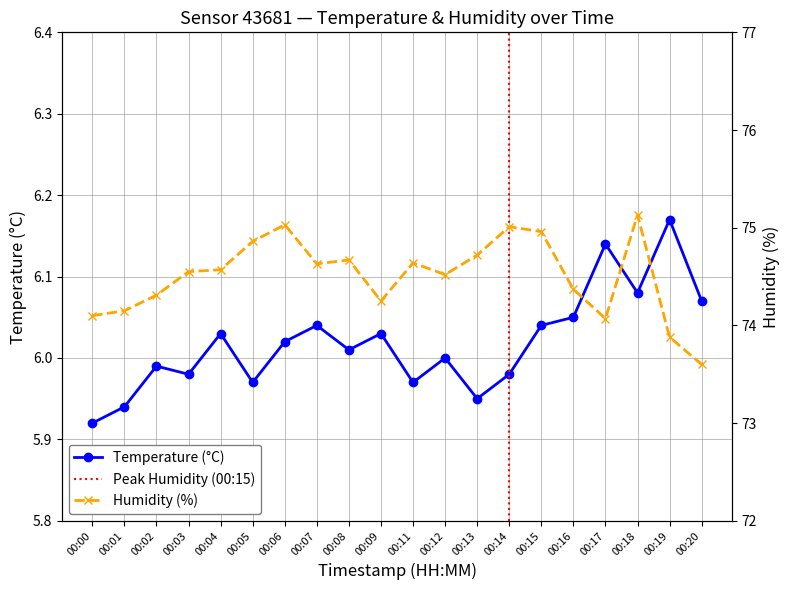

Which series has the largest total across all categories?

humidity